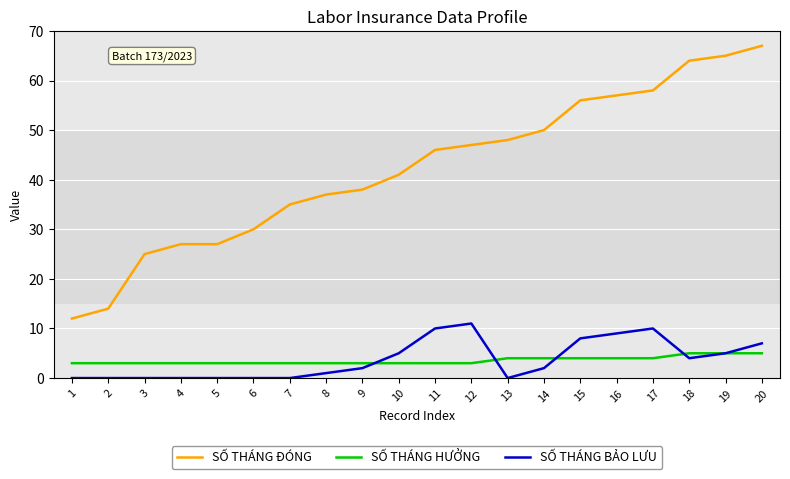

Which series has the largest range (max minus min)?

SỐ THÁNG ĐÓNG